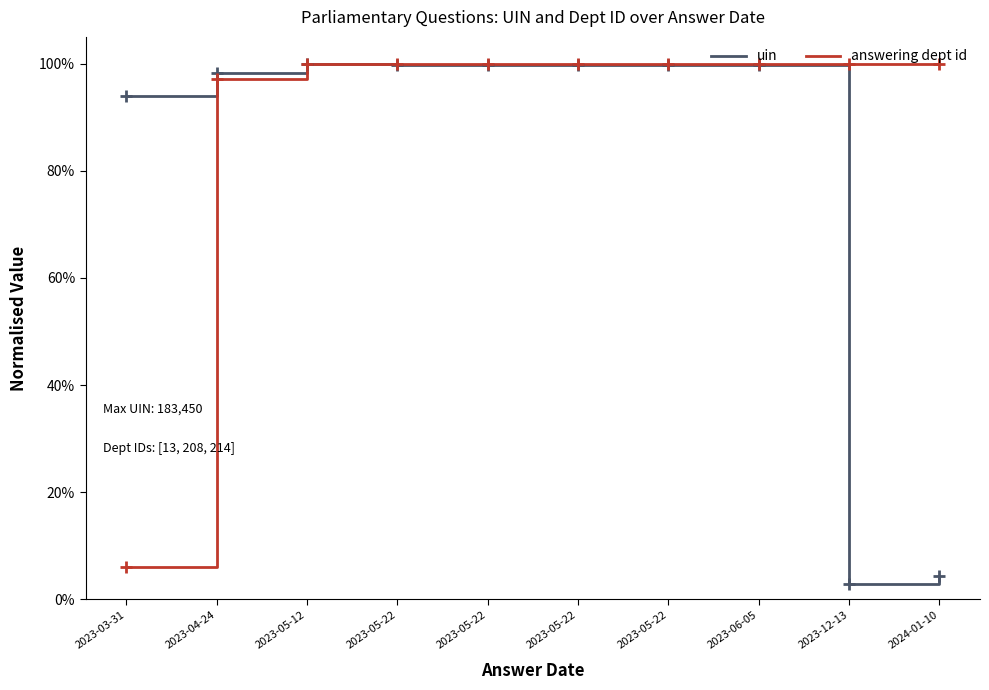

True or false: answering dept id has a value of 0.1 at 2023-03-31.

False